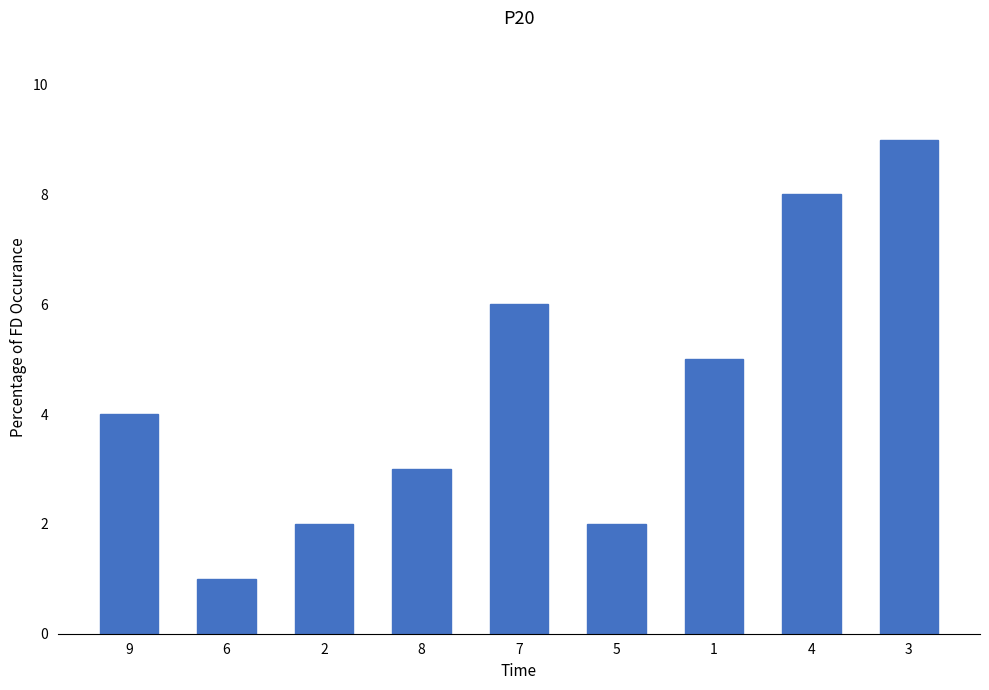

Does the chart contain stacked bars?

No